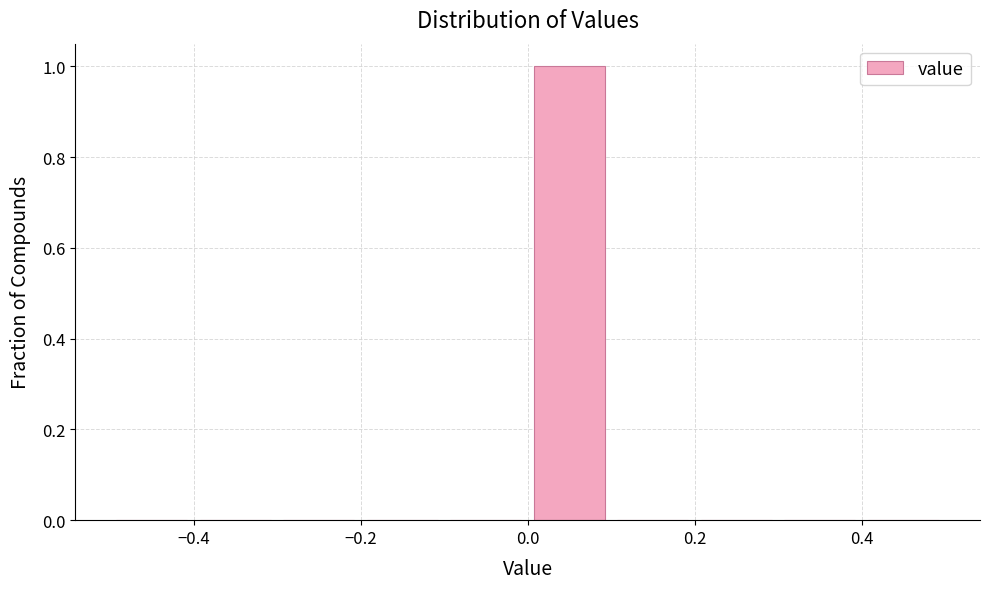

Reading left to right, transcribe this chart: for each bar, give the range it covers on the x-axis and its height. The values are not printed on the chart, so give them approximately, as read against the axis.

-0.5 to -0.4: 0
-0.4 to -0.3: 0
-0.3 to -0.2: 0
-0.2 to -0.1: 0
-0.1 to 0.0: 0
0.0 to 0.1: 1
0.1 to 0.2: 0
0.2 to 0.3: 0
0.3 to 0.4: 0
0.4 to 0.5: 0